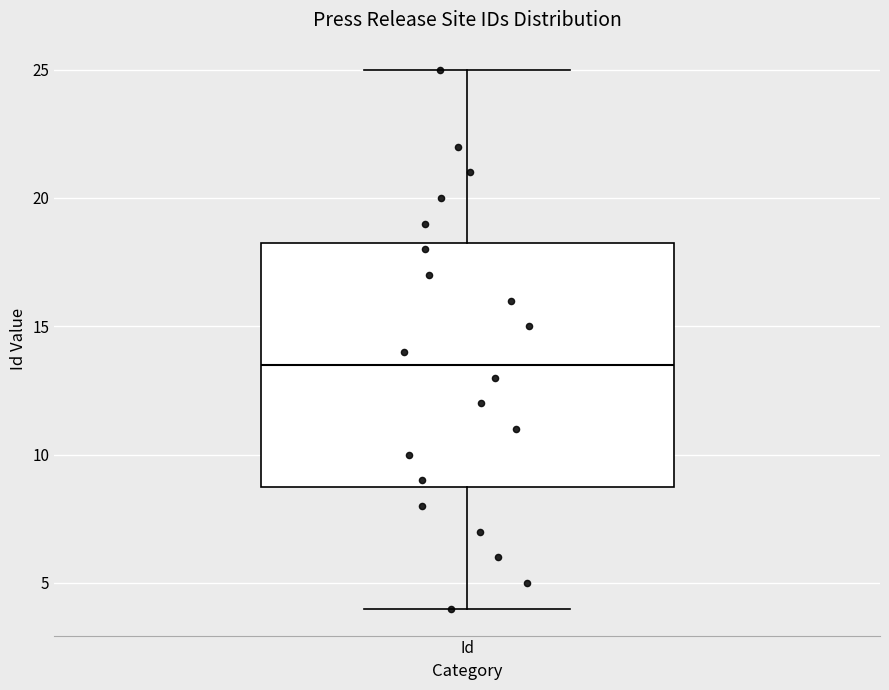

Transcribe this box plot: give where the median line is, the range the box spans, and where the two whiskers end, as read against the y-axis. The values are not printed on the chart, so give them approximately, as read against the axis.

median 13.5, box 9.0 to 18.5, whiskers 4.0 to 25.0